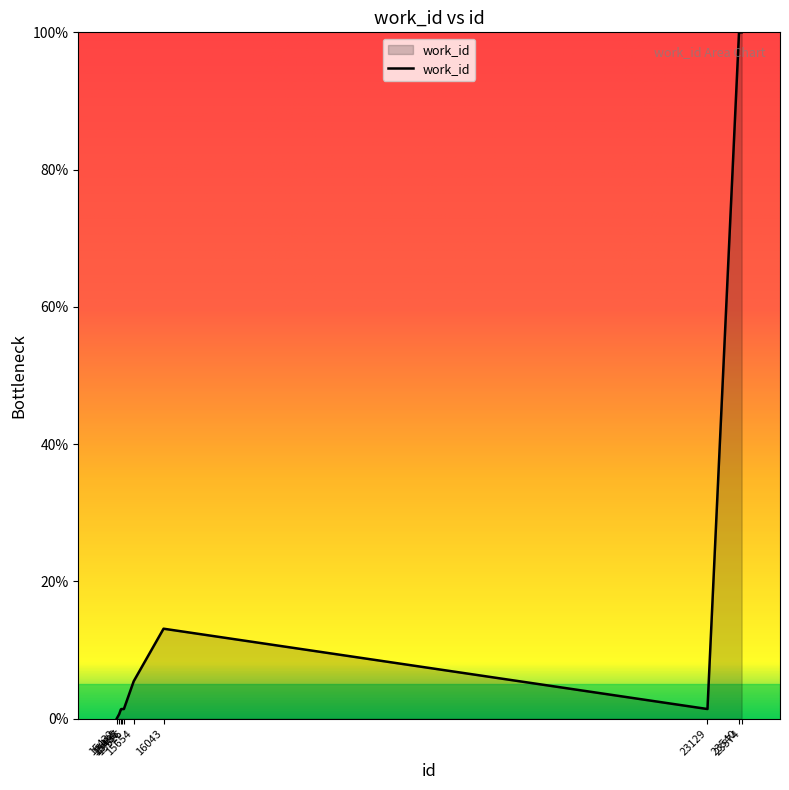

True or false: the data shows 1.4 at 15526.

True